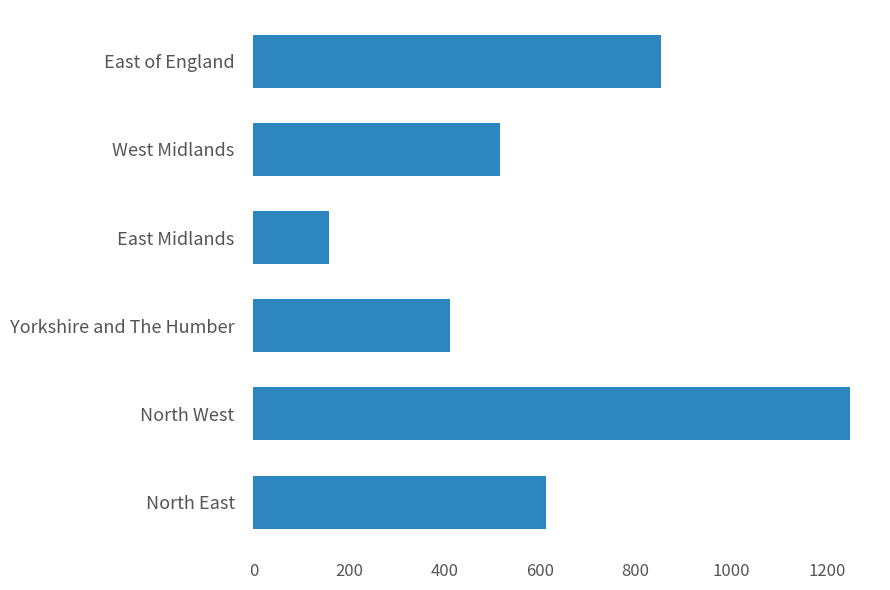

What is the greatest value displayed?

1249